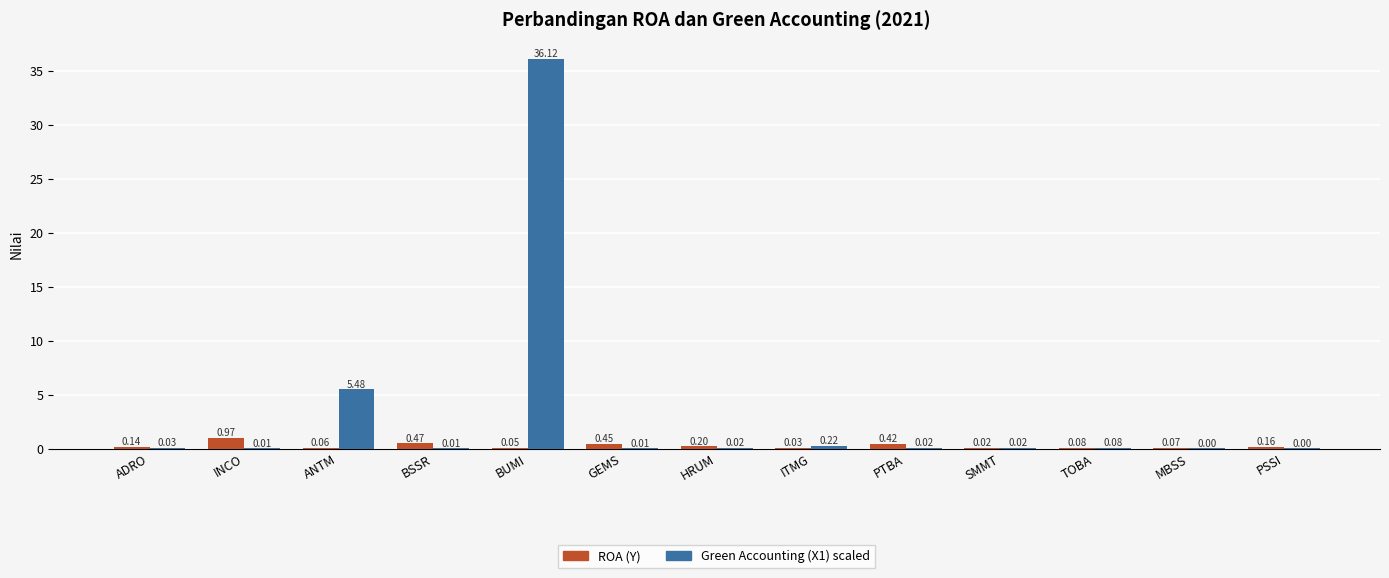

Are the bars horizontal?

No